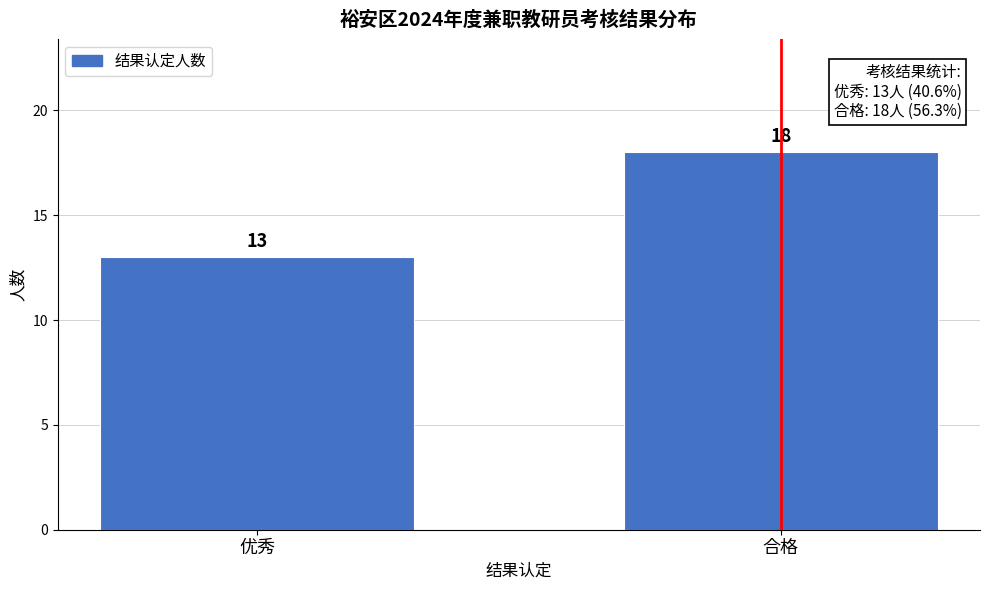

Reading left to right, extract all data points from this chart.

优秀=13	合格=18